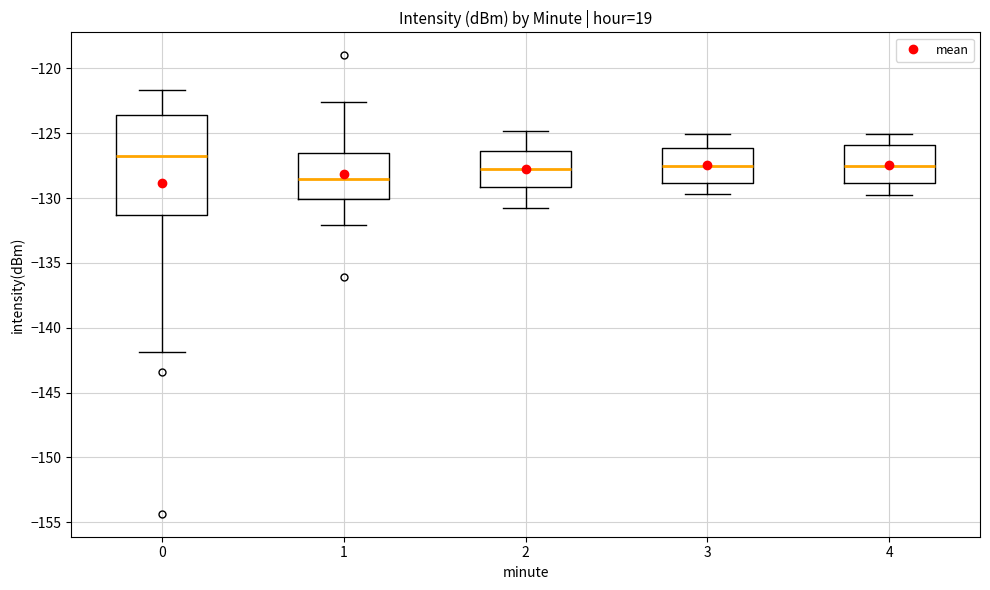

Reading left to right, transcribe this box plot: for each box, give where its median line is, the range the box spans, and where its two whiskers end, as read against the y-axis. The values are not printed on the chart, so give them approximately, as read against the axis.

0: median -126.5, box -131.5 to -123.5, whiskers -142.0 to -121.5
1: median -128.5, box -130.0 to -126.5, whiskers -132.0 to -122.5
2: median -127.5, box -129.0 to -126.5, whiskers -131.0 to -125.0
3: median -127.5, box -129.0 to -126.0, whiskers -129.5 to -125.0
4: median -127.5, box -129.0 to -126.0, whiskers -130.0 to -125.0